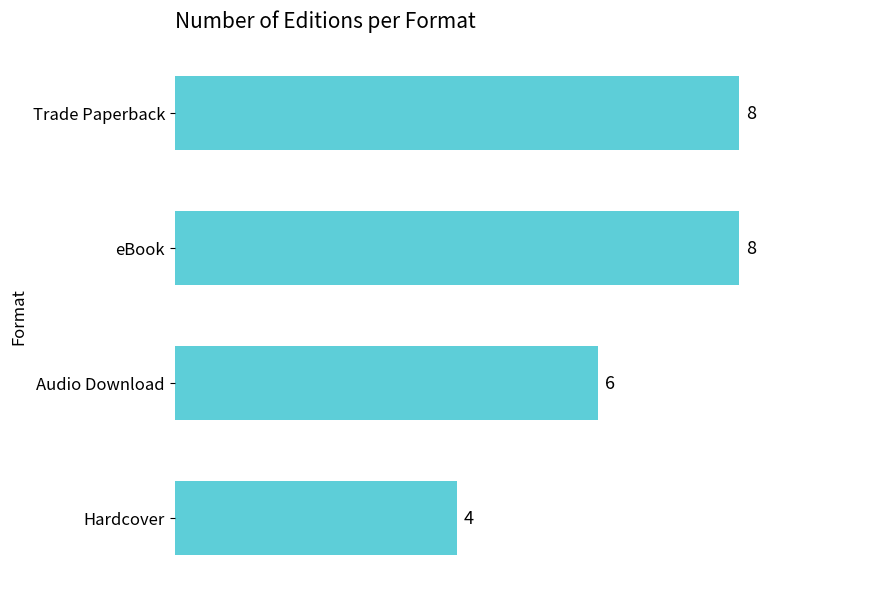

What is the sum of all values?

26